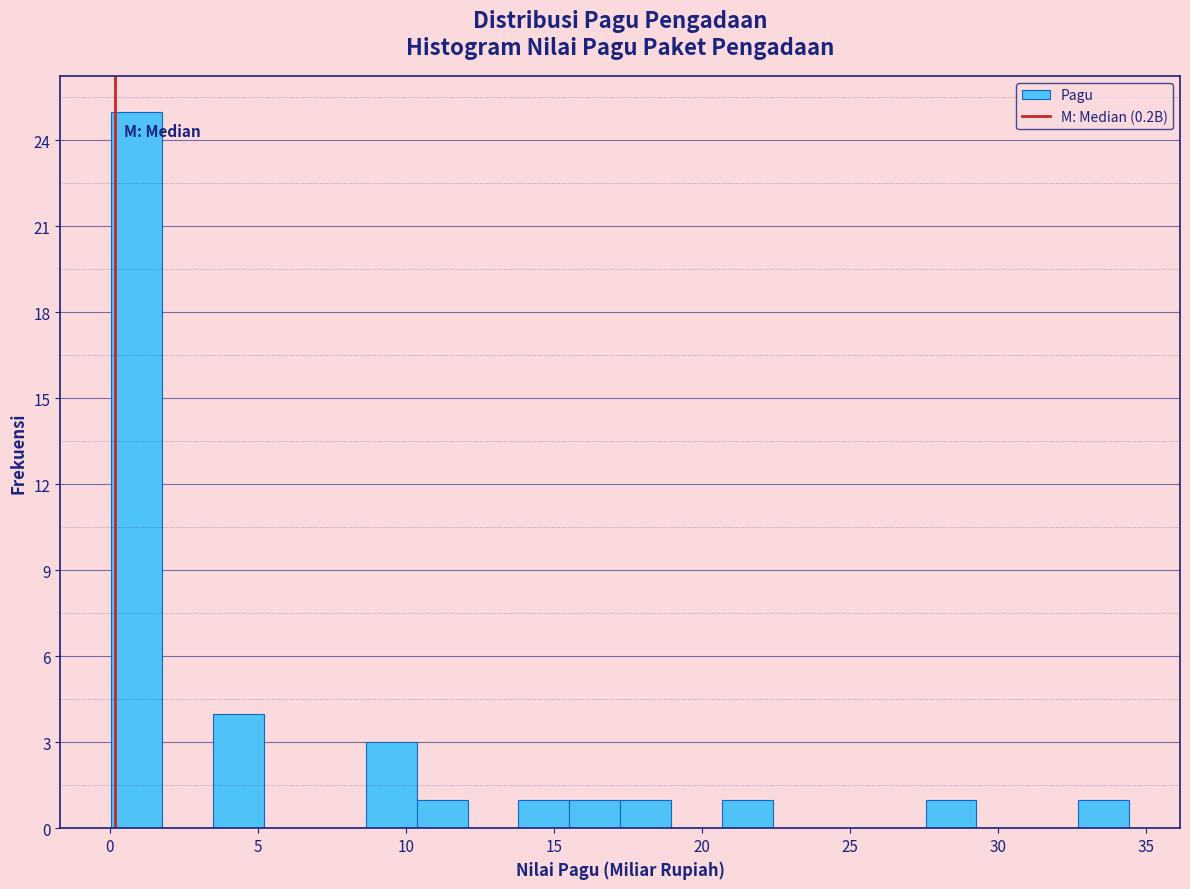

Read against the x-axis, roughly where is the centre of the tallest bar?

1.0